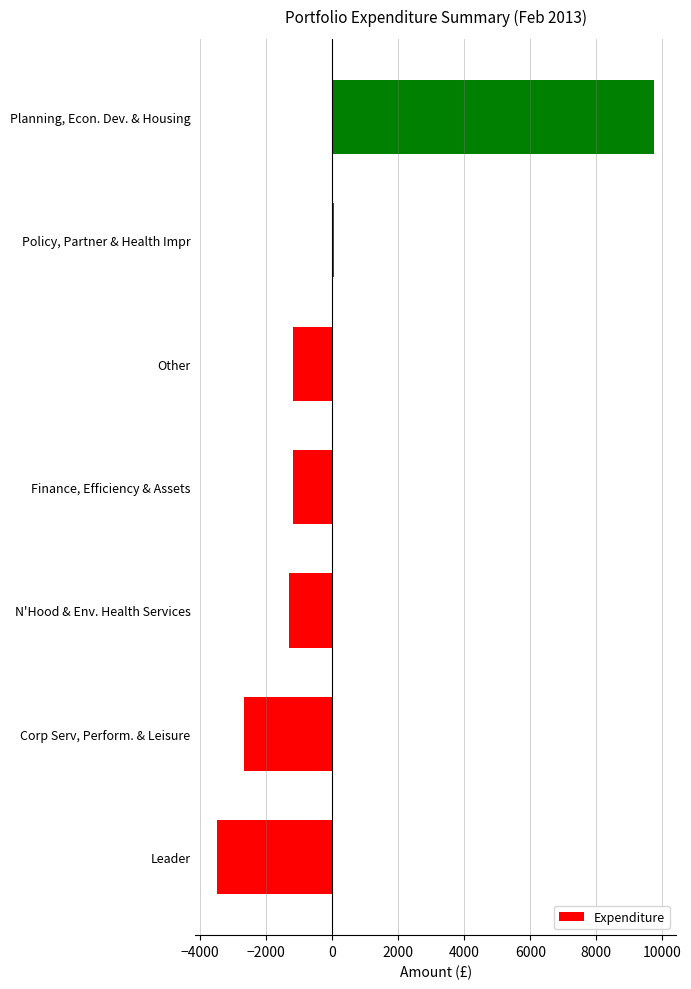

How many values are below -1181?

4